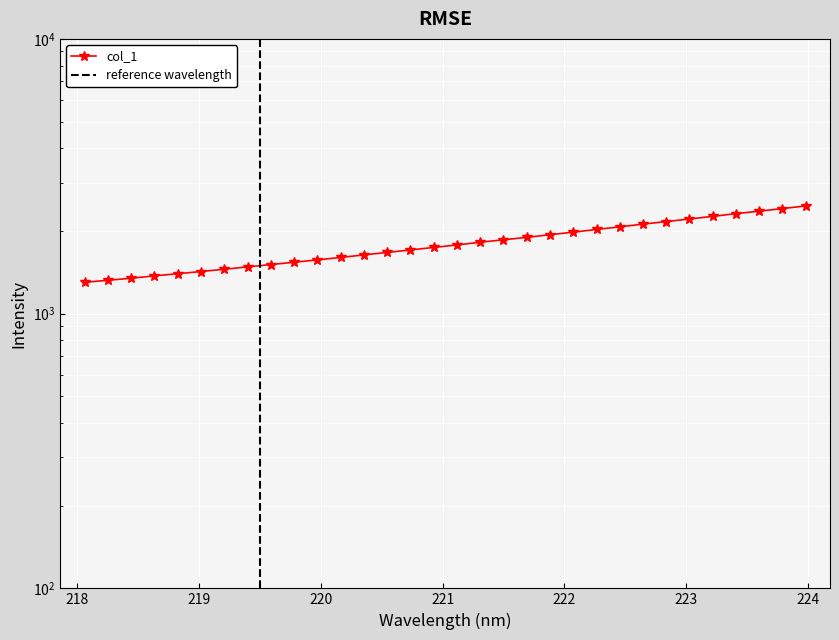

True or false: there are more than 0 points higher than both neighbors.

False